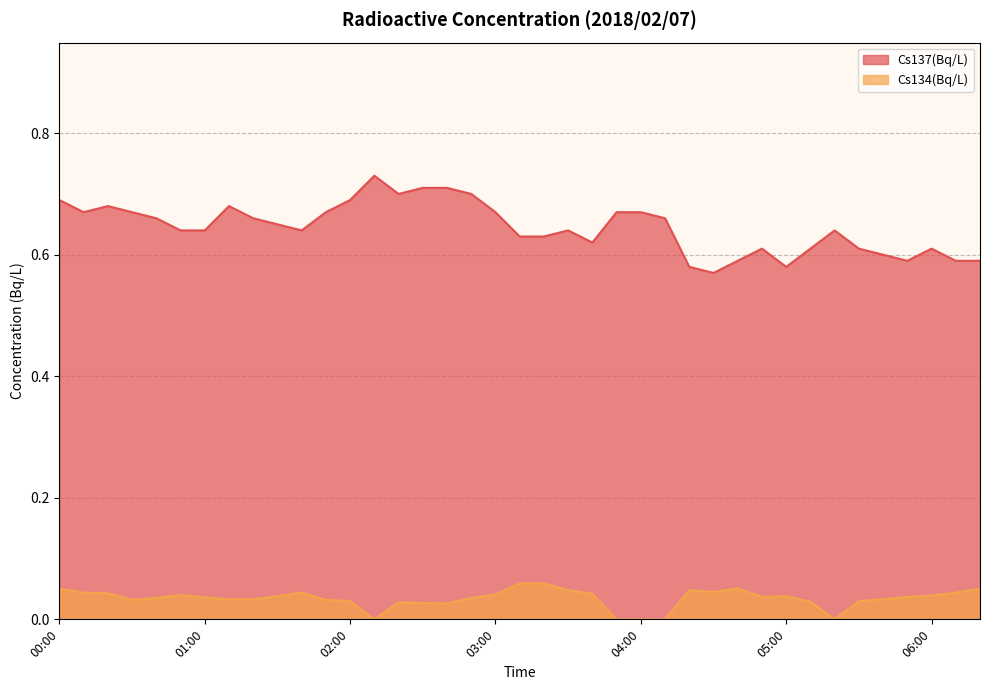

How many interior local peaks does the Cs137(Bq/L) series have?

7